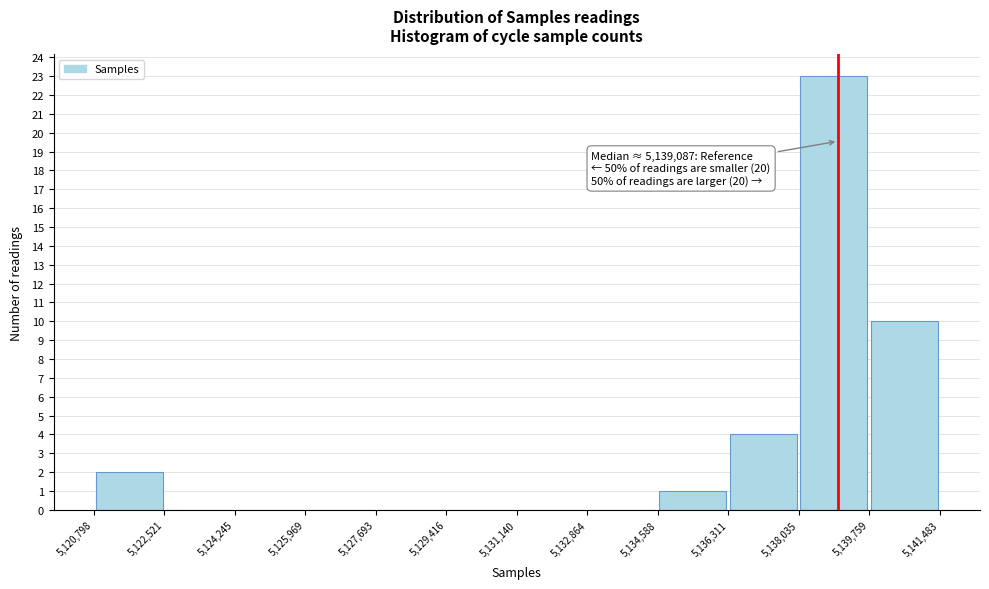

Over which range of the x-axis is the bar tallest?

5,138,035 to 5,139,759